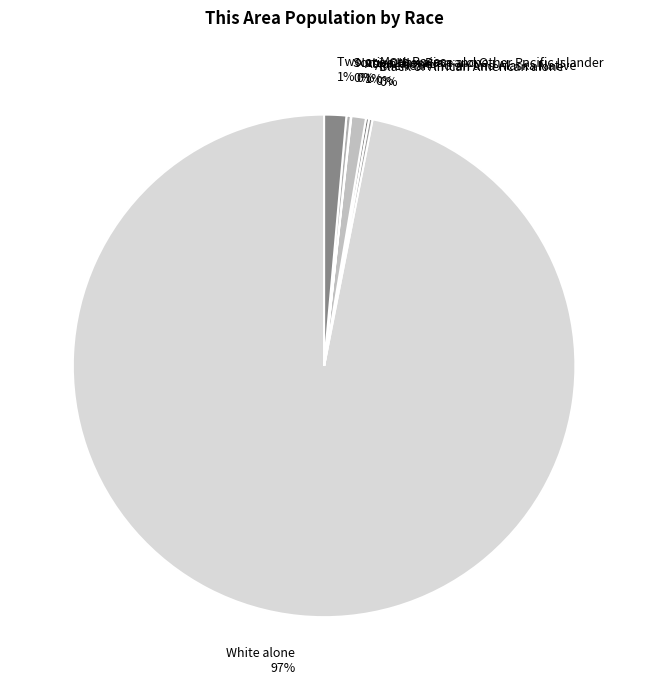

Do Asian alone and White alone together represent more than half of the pie?

Yes